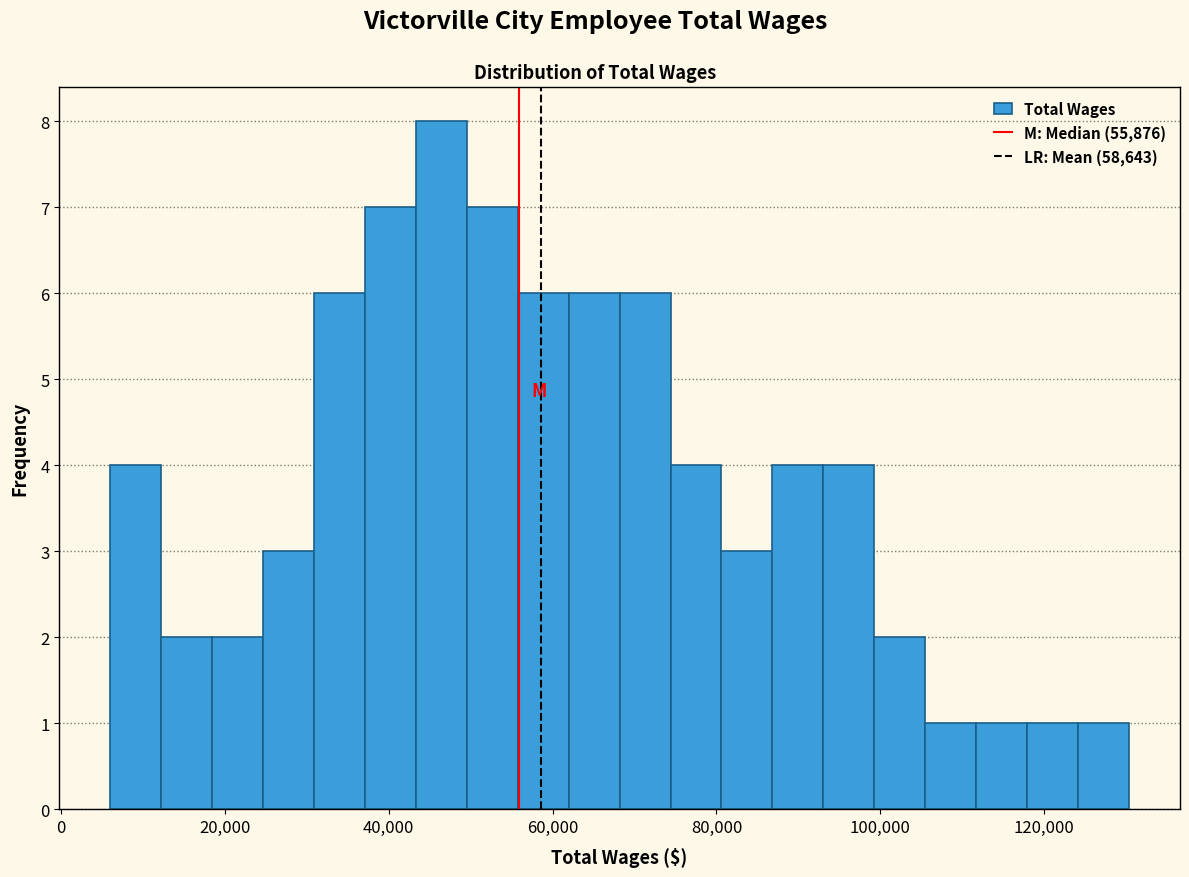

Around what value on the x-axis is the tallest bar? Give the approximate position of its centre, as read against the axis.

46000